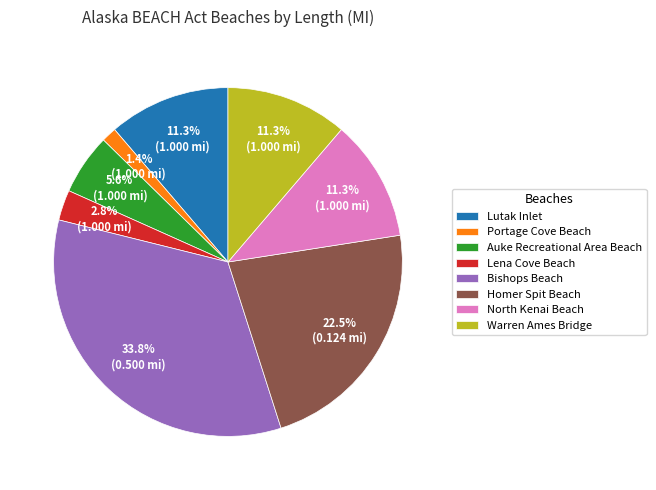

What percentage do Lutak Inlet and Portage Cove Beach together represent?

12.7%